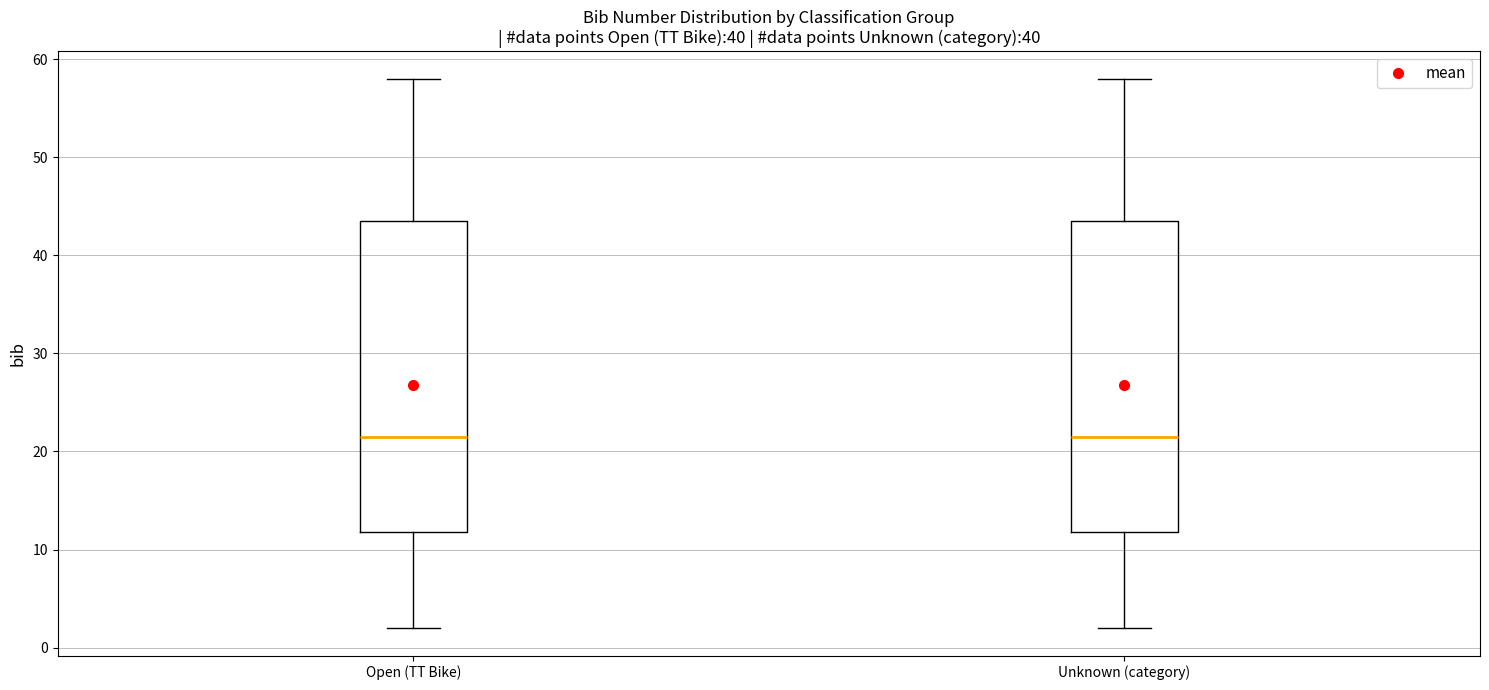

Reading left to right, read every box against the y-axis: the position of its median line, the range the box covers, and the ends of its whiskers. The values are not printed on the chart, so give them approximately, as read against the axis.

Open (TT Bike): median 22, box 12 to 44, whiskers 2 to 58
Unknown (category): median 22, box 12 to 44, whiskers 2 to 58